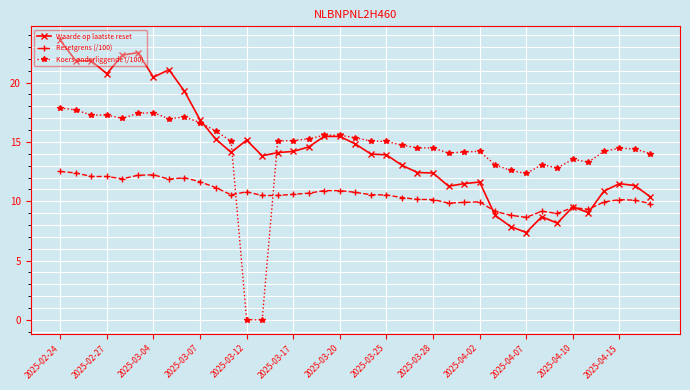

What is the minimum value for Resetgrens (/100)?

8.6